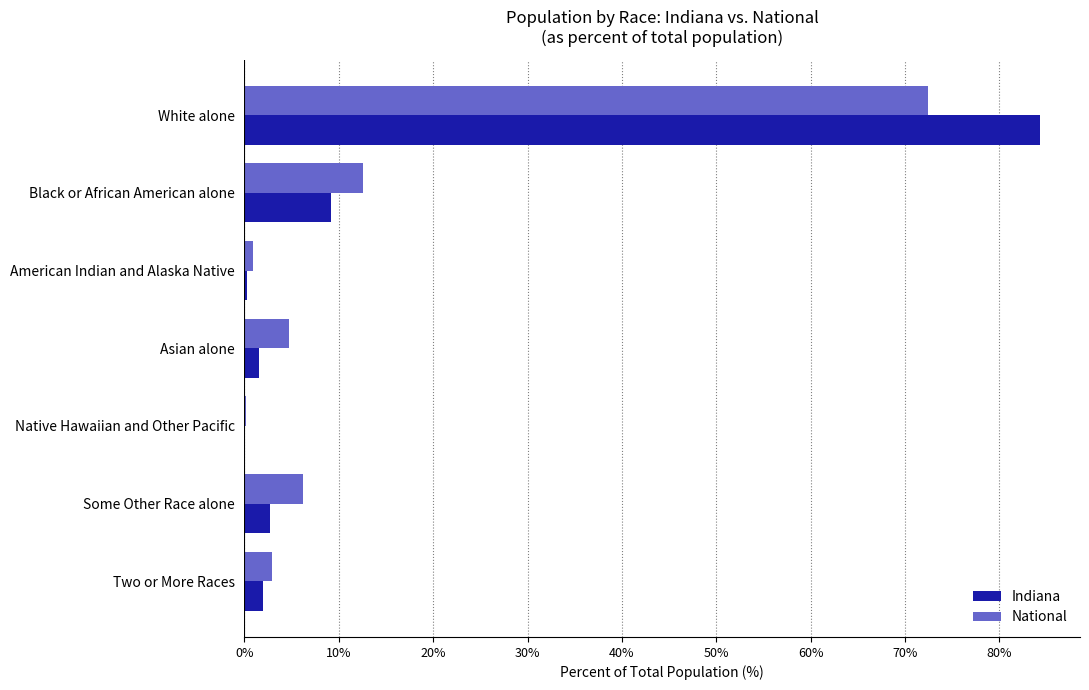

Which series has the largest range (max minus min)?

Indiana